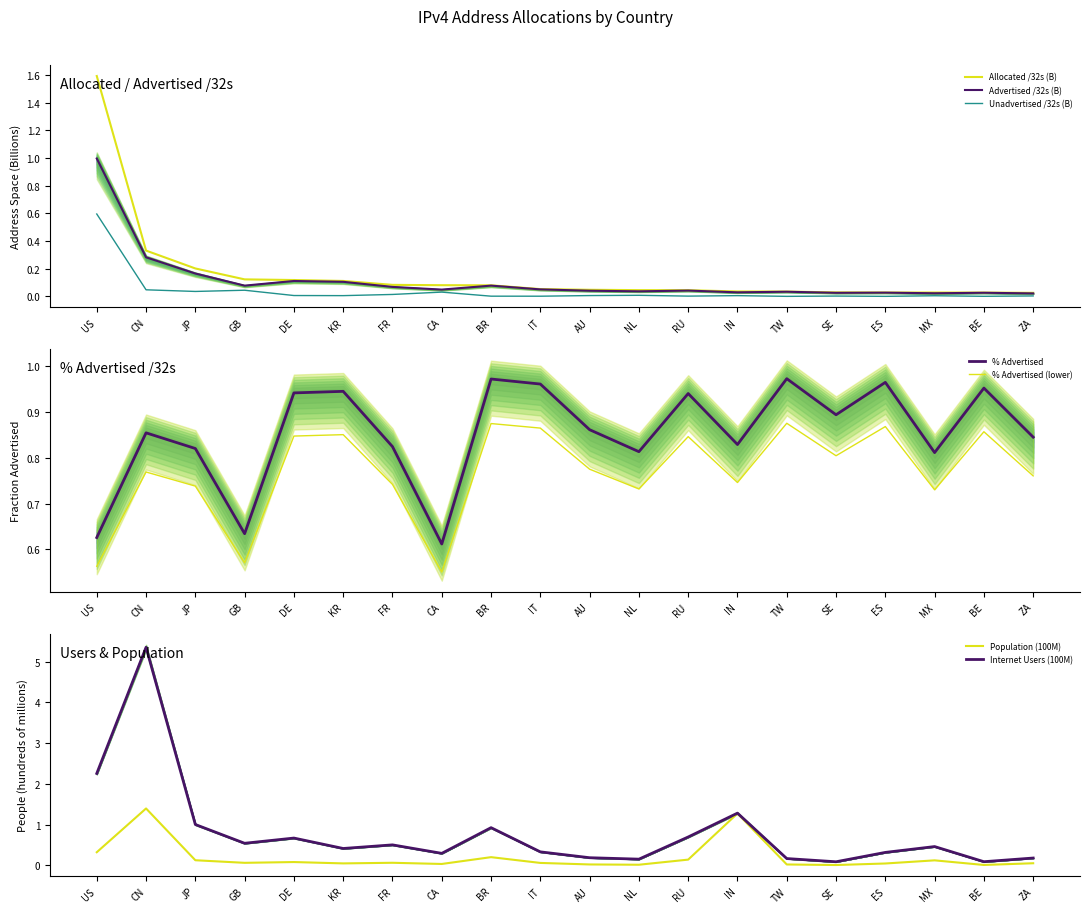

Reading right to left, transcribe all the data shown in this chart.

Advertised /32s: 0.0	0.0	0.0	0.0	0.0	0.0	0.0	0.0	0.0	0.0	0.1	0.1	0.0	0.1	0.1	0.1	0.1	0.2	0.3	1.0
Allocated /32s: 0.0	0.0	0.0	0.0	0.0	0.0	0.0	0.0	0.0	0.0	0.1	0.1	0.1	0.1	0.1	0.1	0.1	0.2	0.3	1.6
Unadvertised /32s: 0.0	0.0	0.0	0.0	0.0	0.0	0.0	0.0	0.0	0.0	0.0	0.0	0.0	0.0	0.0	0.0	0.0	0.0	0.0	0.6
% Advertised: 0.8	1.0	0.8	1.0	0.9	1.0	0.8	0.9	0.8	0.9	1.0	1.0	0.6	0.8	0.9	0.9	0.6	0.8	0.9	0.6
Users: 0.2	0.1	0.5	0.3	0.1	0.2	1.3	0.7	0.2	0.2	0.3	0.9	0.3	0.5	0.4	0.7	0.5	1.0	5.4	2.3
Population: 0.1	0.0	0.1	0.0	0.0	0.0	1.3	0.1	0.0	0.0	0.1	0.2	0.0	0.1	0.0	0.1	0.1	0.1	1.4	0.3